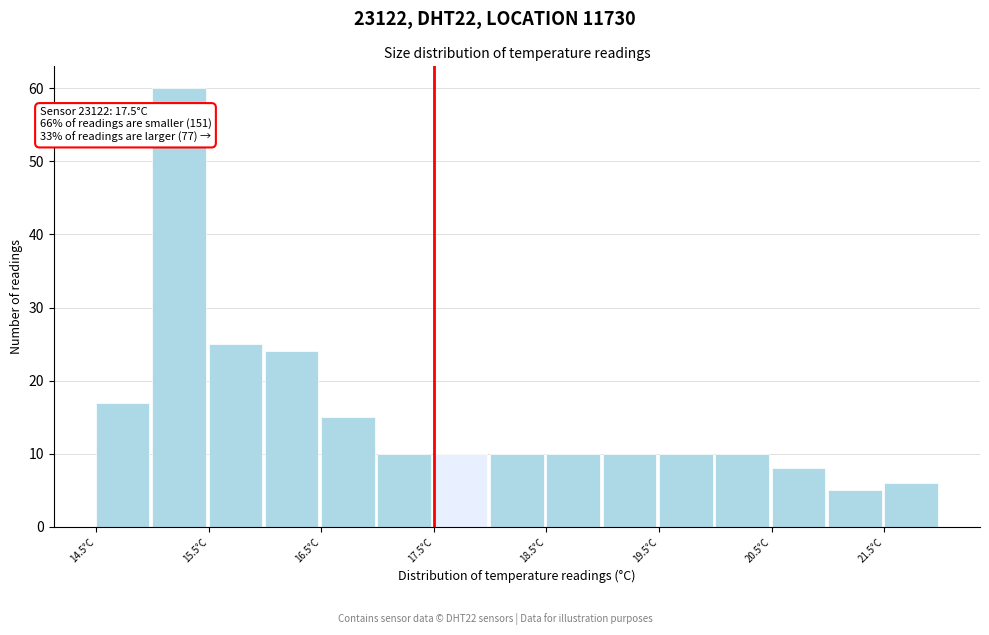

Over which range of the x-axis is the bar tallest?

15.0 to 15.5